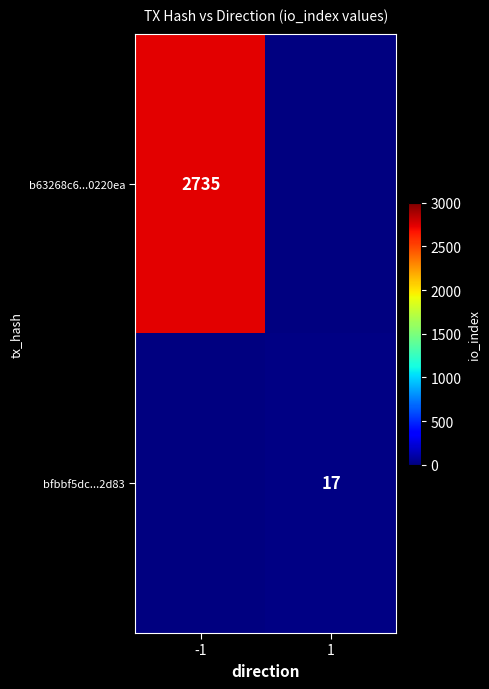

The value of b63268c6...0220ea at -1 is 3890.2. True or false?

False